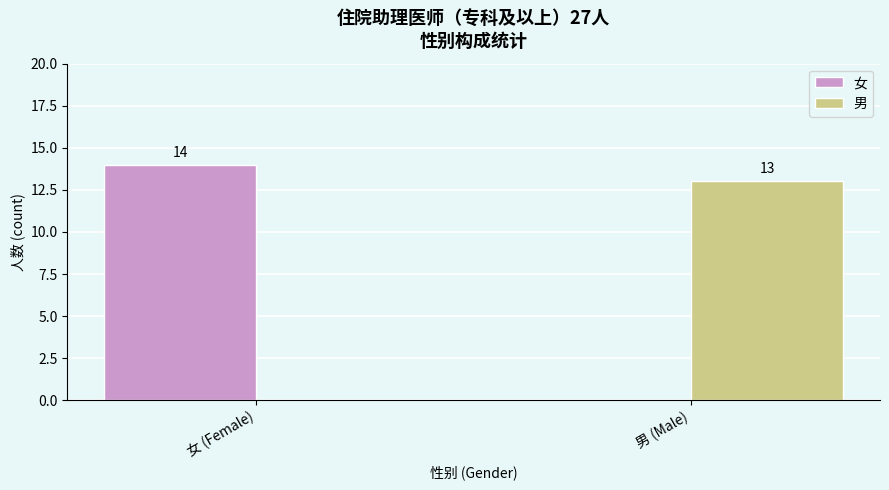

What is the sum of the 男 values at 男 (Male) and 女 (Female)?

13